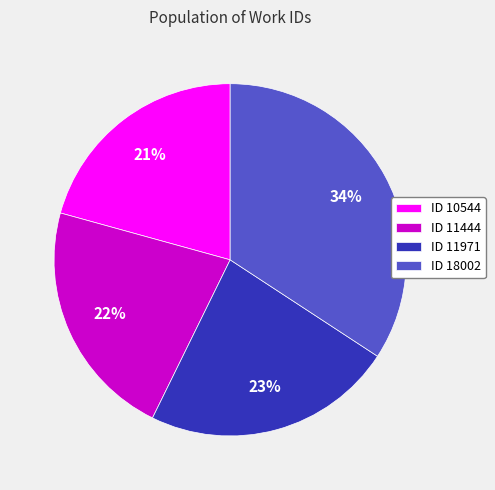

Is there a majority slice in this chart?

No